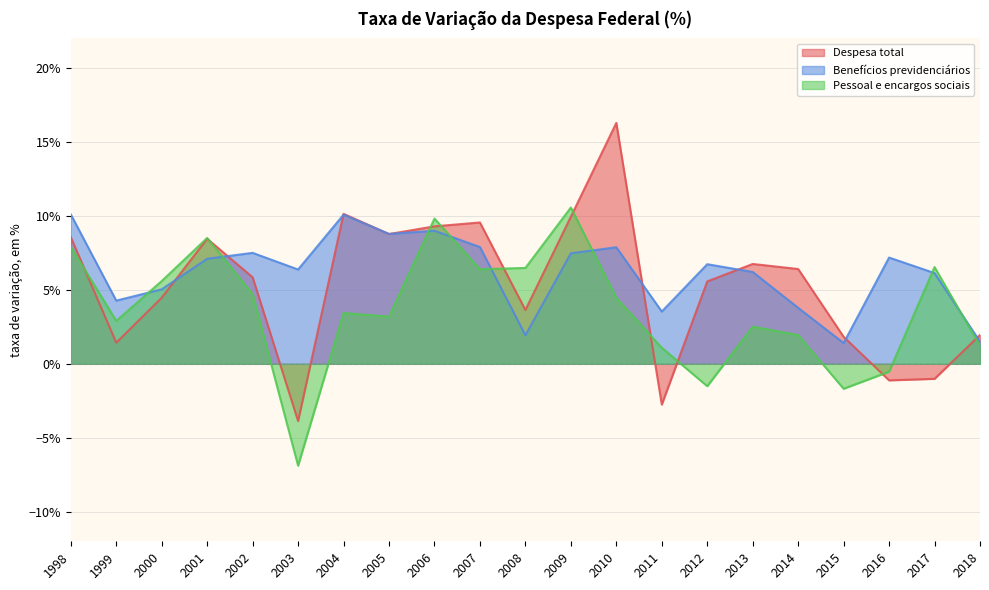

Which series has the largest total across all categories?

Benefícios previdenciários